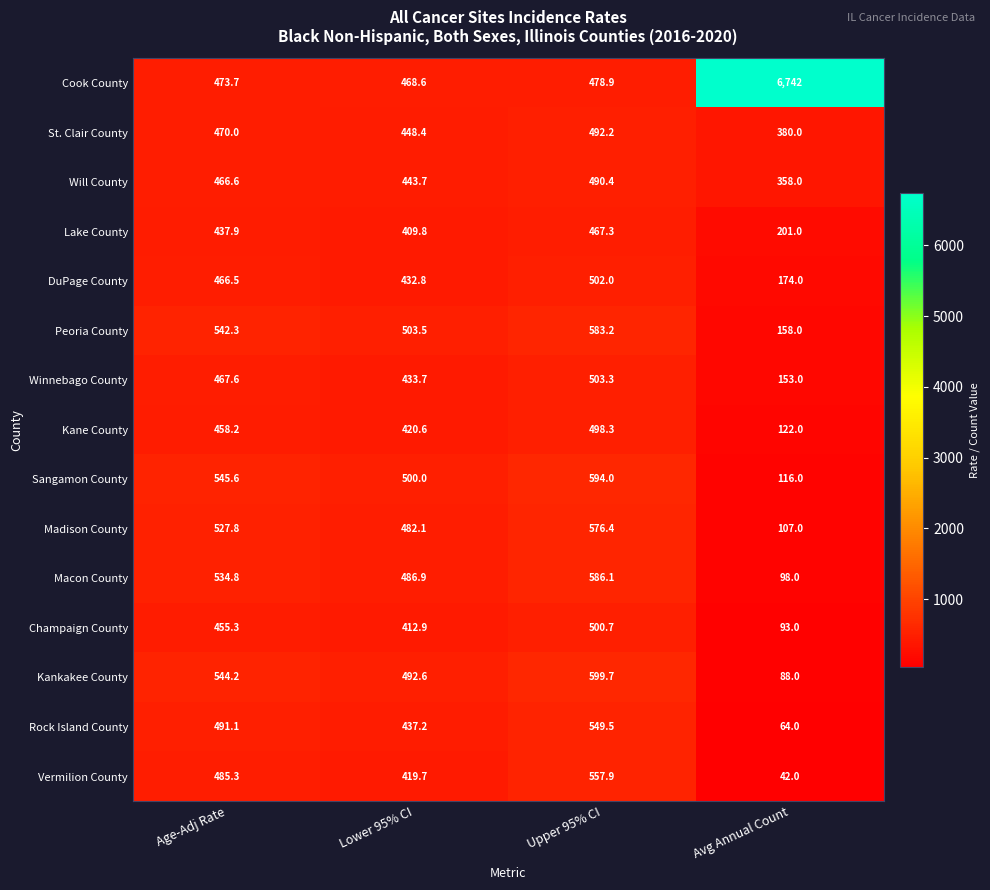

What is the difference between the second highest and minimum values in the Winnebago County series?

314.6